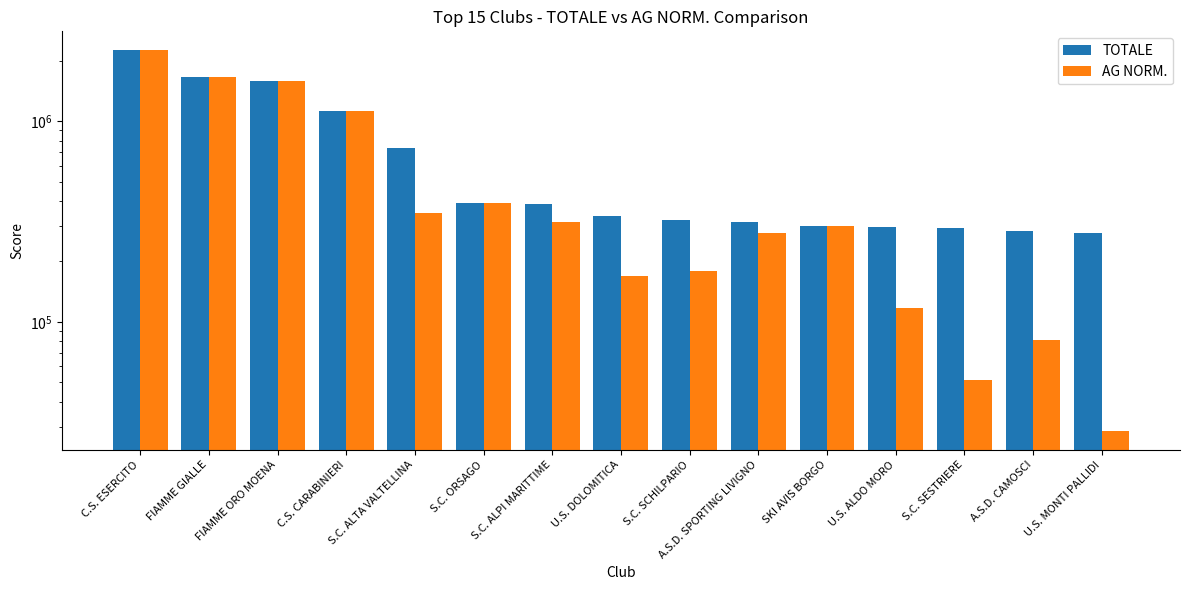

At how many categories does at least one series exceed 1439413?

3